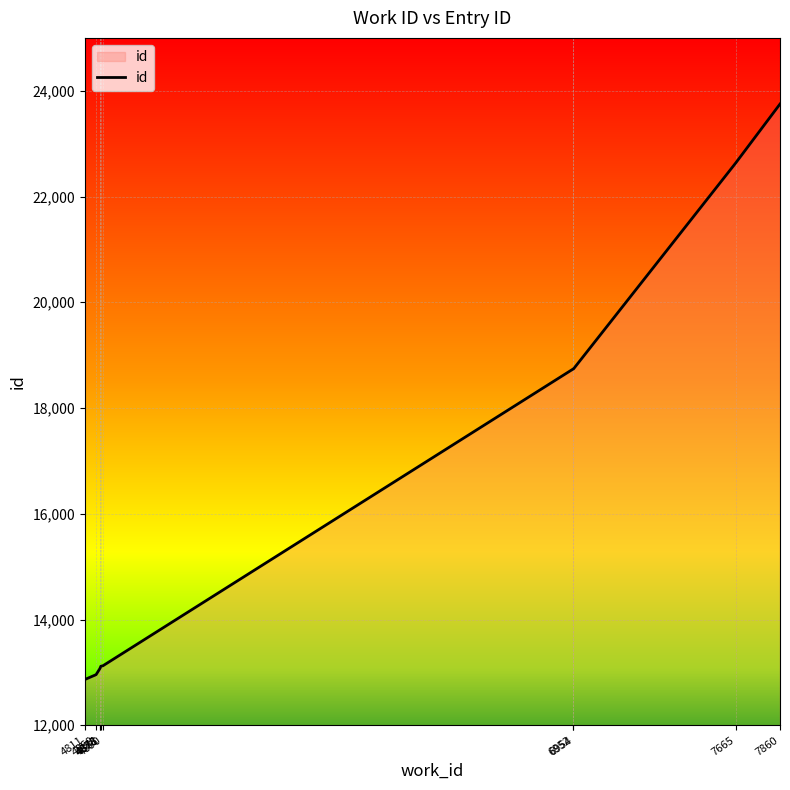

The chart shows a value of 4926 at 4881. True or false?

False